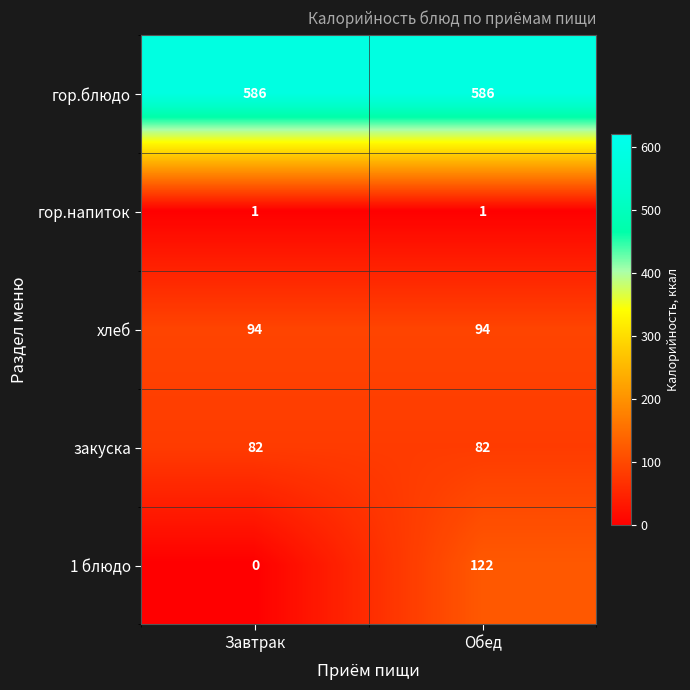

Rank the series at Обед from highest to lowest value.

гор.блюдо, 1 блюдо, хлеб, закуска, гор.напиток